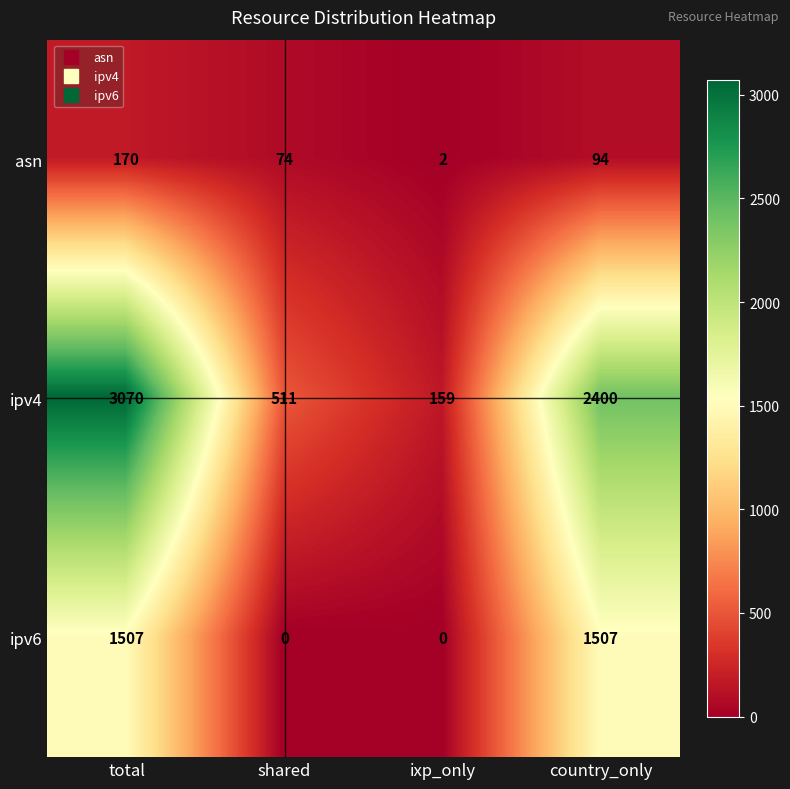

Rank the series by their average value, from highest to lowest.

ipv4, ipv6, asn